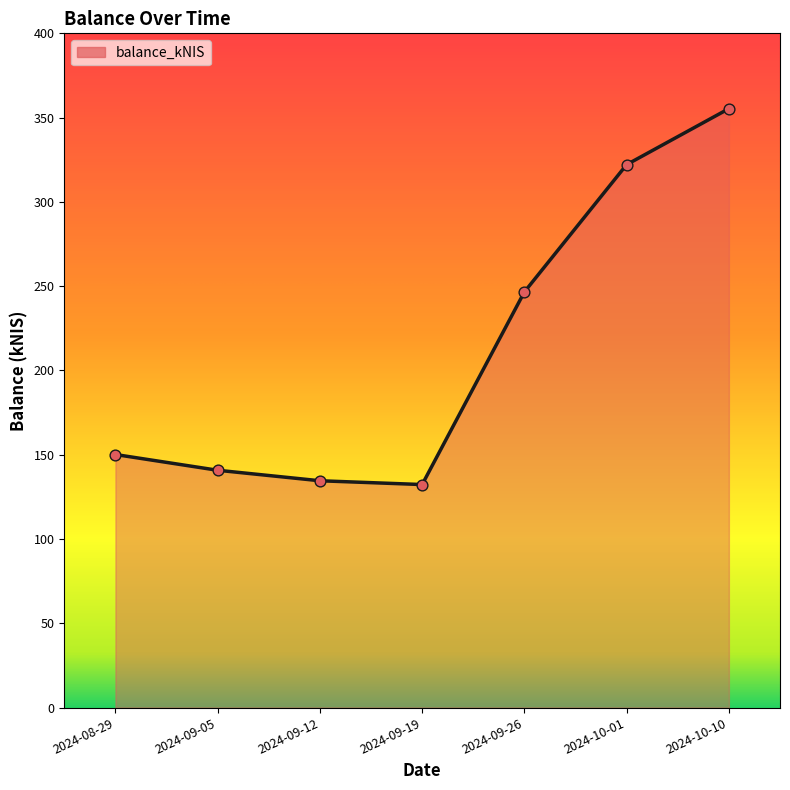

What is the ratio of the value at 2024-08-29 to the value at 2024-09-26?

0.6